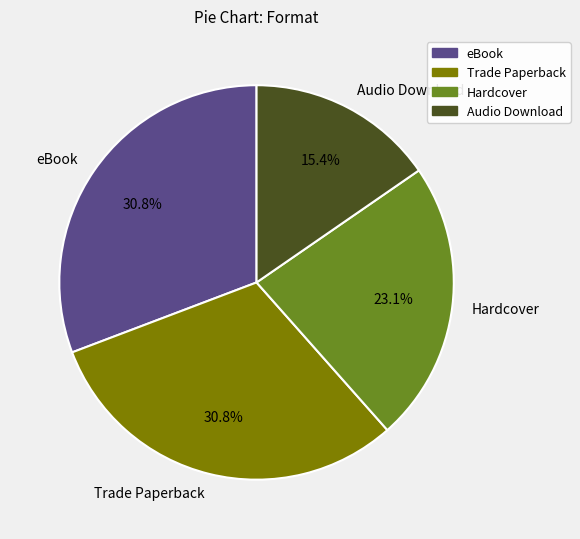

What is the smallest slice in the pie chart?

Audio Download